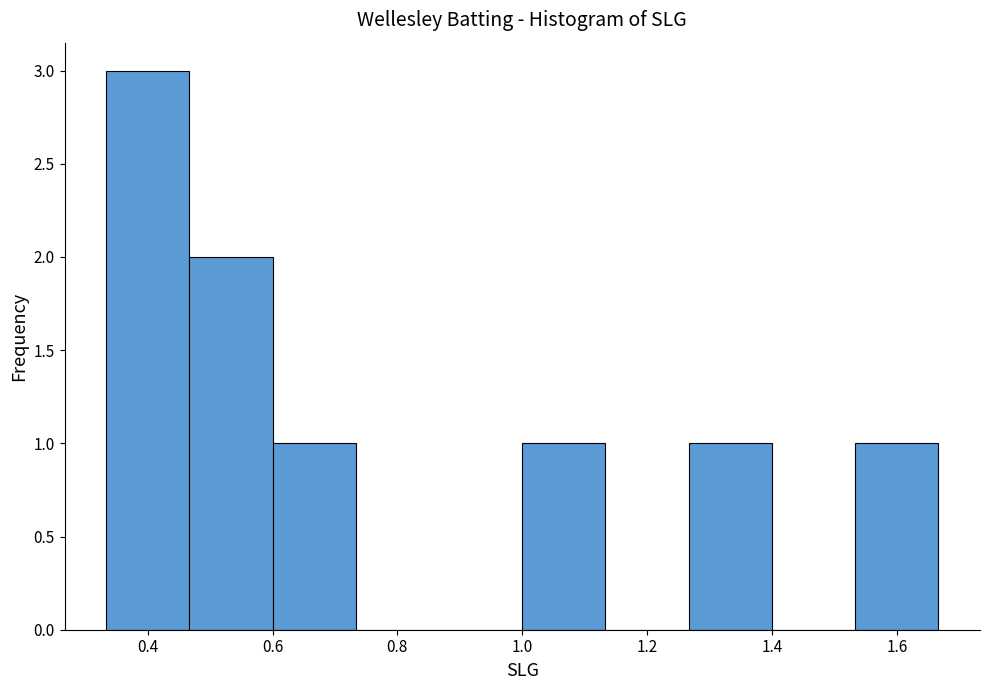

What is the height of the bar covering 0.34 to 0.46 on the x-axis? Neither the bar edges nor the heights are printed on the chart, so give them approximately, as read against the axes.

3